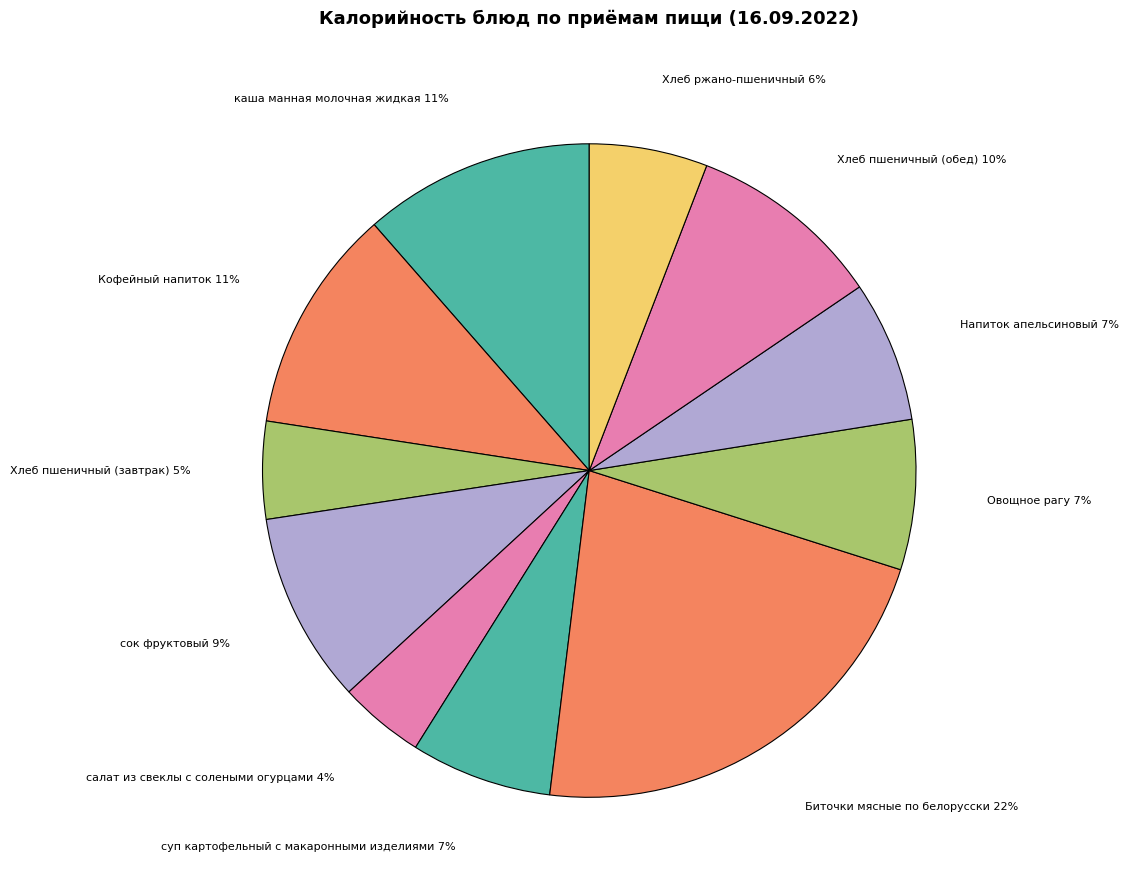

To the nearest percent, what is the difference between the largest and smallest slice percentages?

18%